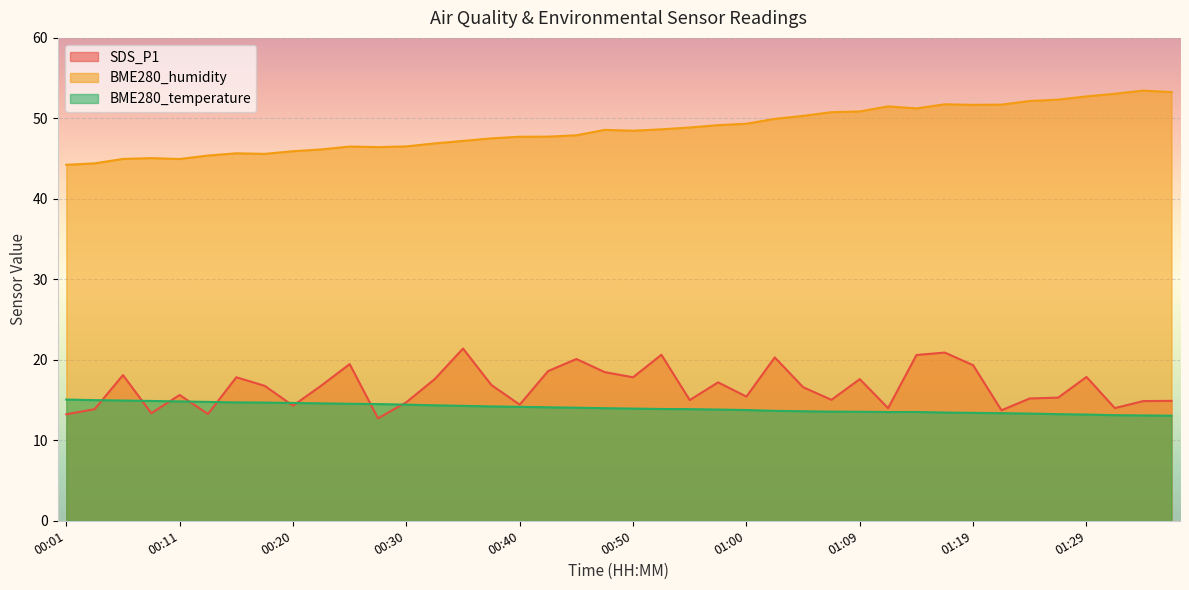

What is the sum of the SDS_P1 values at 00:52 and 01:14?

41.2